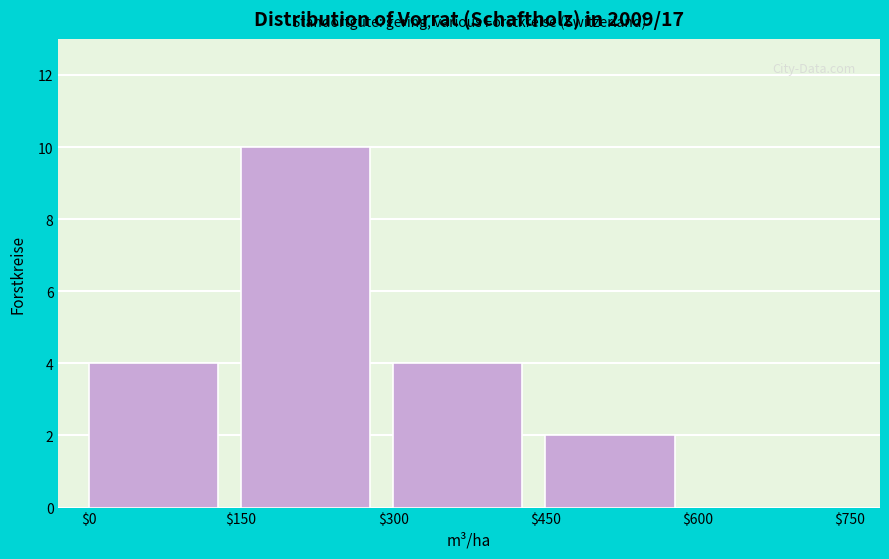

Reading left to right, list every bar in this chart as the range it spans on the x-axis followed by its height. The values are not printed on the chart, so give them approximately, as read against the axis.

$0 to $150: 4
$150 to $300: 10
$300 to $450: 4
$450 to $600: 2
$600 to $750: 0